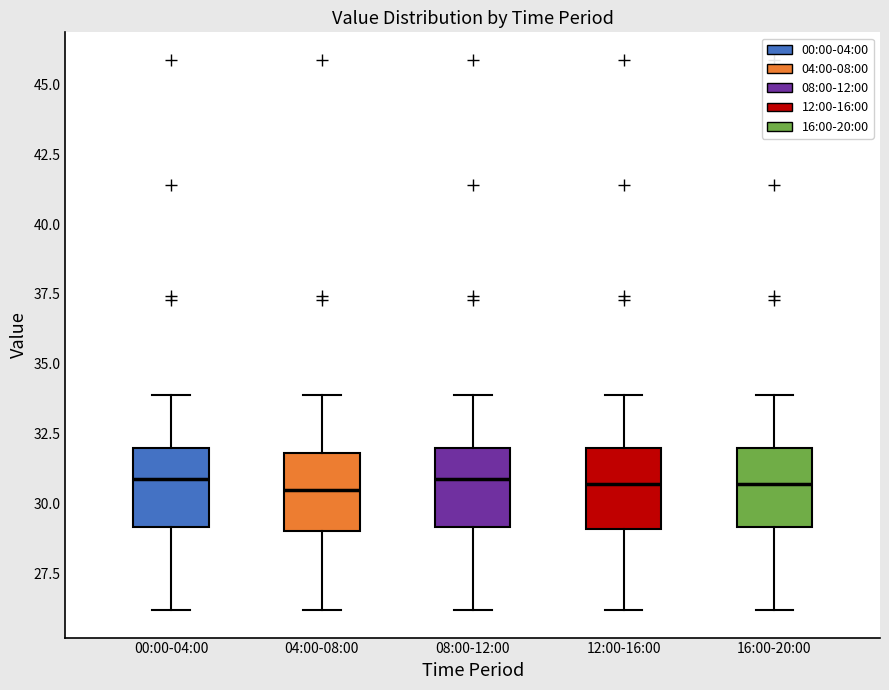

Reading left to right, read every box against the y-axis: the position of its median line, the range the box covers, and the ends of its whiskers. The values are not printed on the chart, so give them approximately, as read against the axis.

00:00-04:00: median 31.0, box 29.0 to 32.0, whiskers 26.0 to 34.0
04:00-08:00: median 30.5, box 29.0 to 32.0, whiskers 26.0 to 34.0
08:00-12:00: median 31.0, box 29.0 to 32.0, whiskers 26.0 to 34.0
12:00-16:00: median 30.5, box 29.0 to 32.0, whiskers 26.0 to 34.0
16:00-20:00: median 30.5, box 29.0 to 32.0, whiskers 26.0 to 34.0